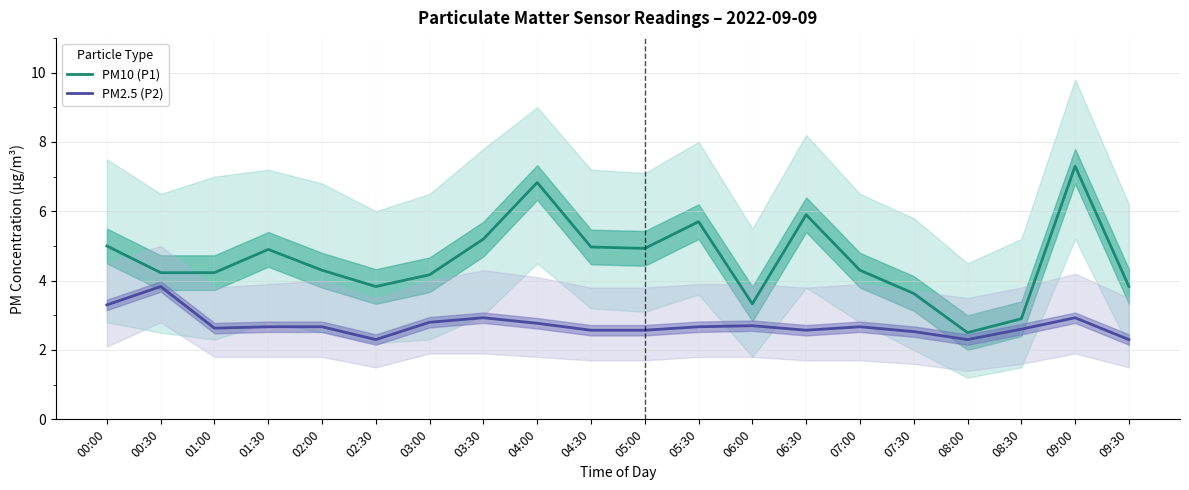

Where is PM10 (P1) nearest to the value 4?

02:30